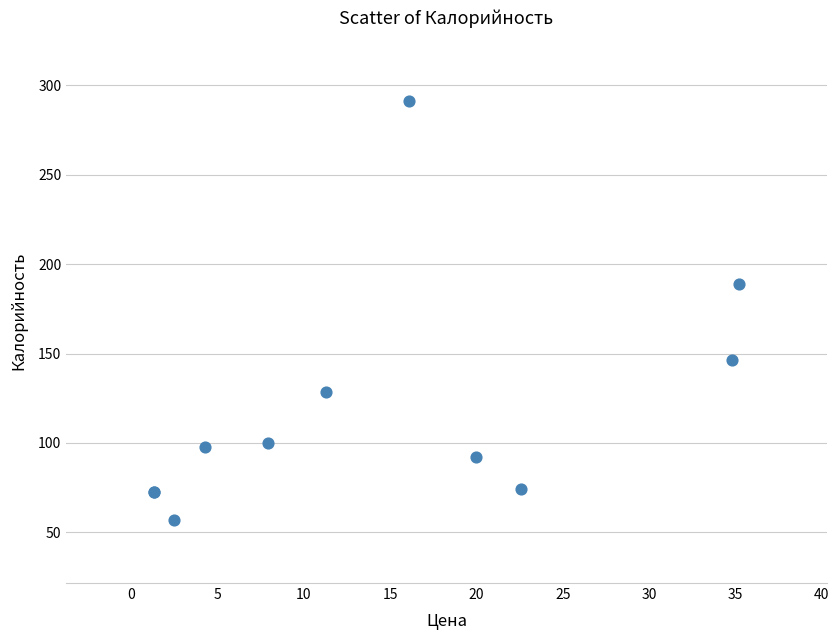

What Y value in the scatter plot is closest to 173?

189.1